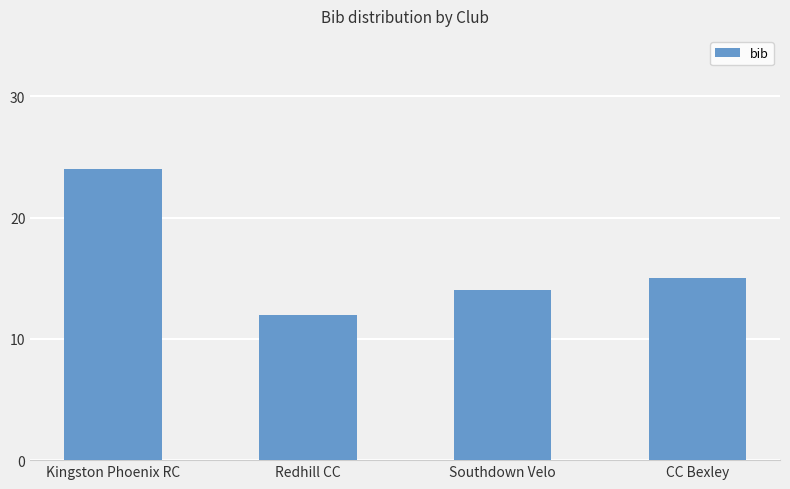

Is it true that the value at Kingston Phoenix RC is 12?

False